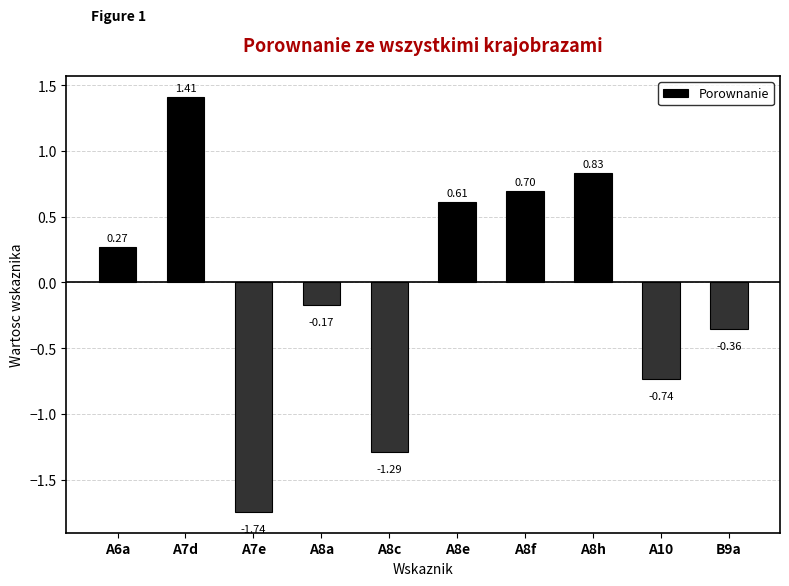

Rank the categories by value from lowest to highest.

A7e, A8c, A10, B9a, A8a, A6a, A8e, A8f, A8h, A7d